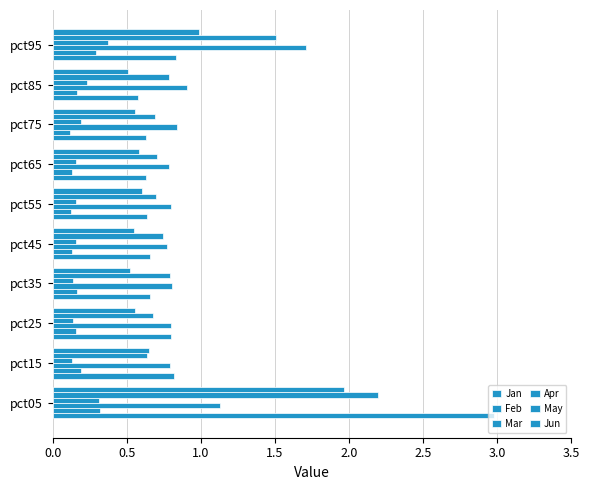

Which series has the largest total across all categories?

May